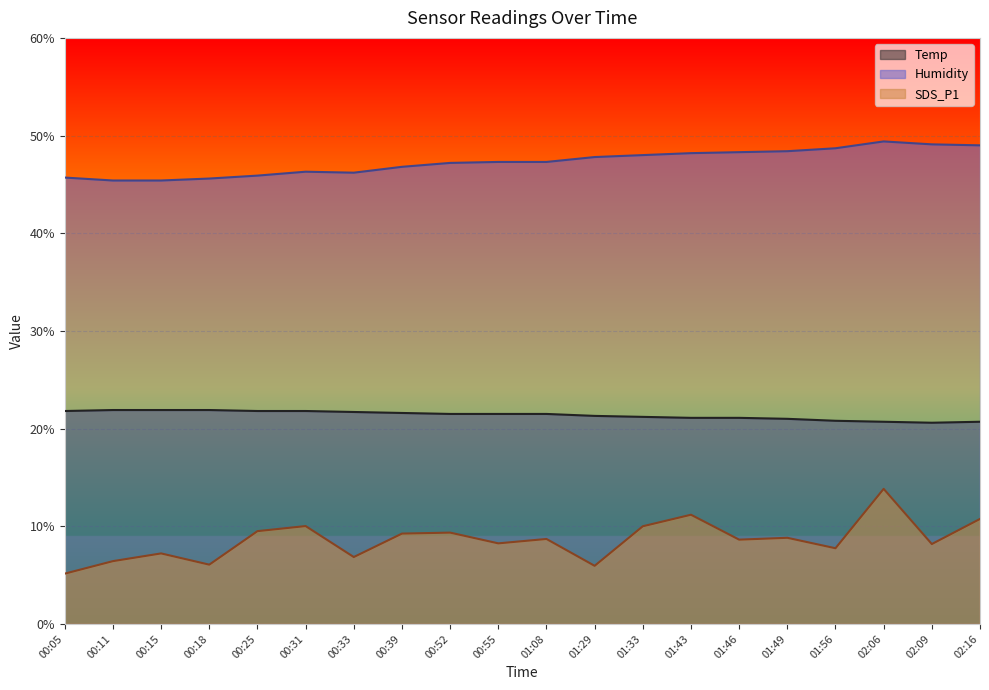

What is the value of the SDS_P1 point at the 1st from the left?

5.2